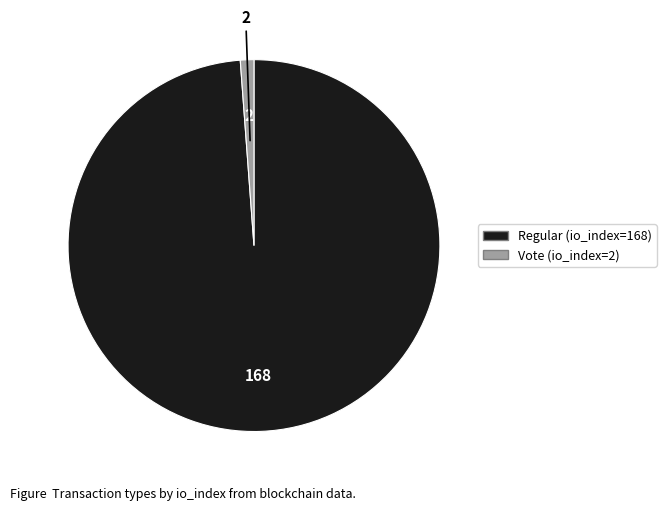

Which category has the smallest portion of the pie?

Vote (io_index=2)